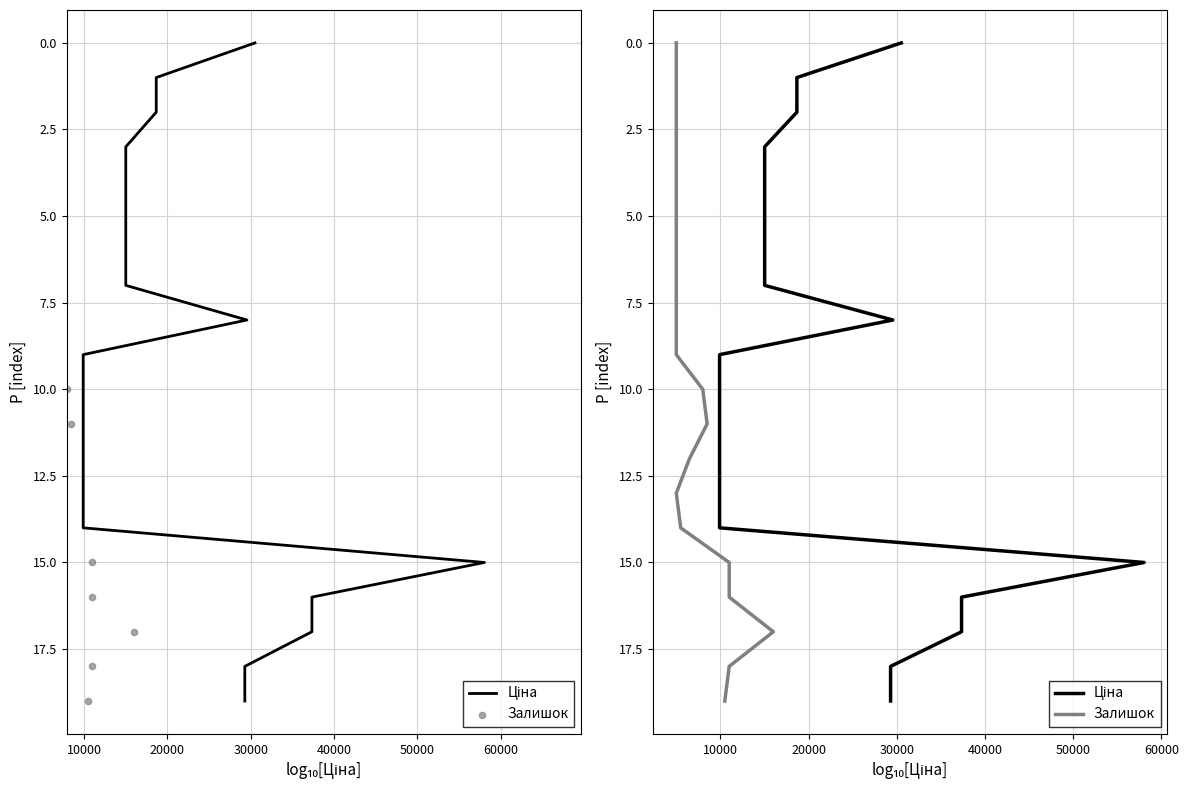

Which series reaches the minimum Y coordinate?

Ціна